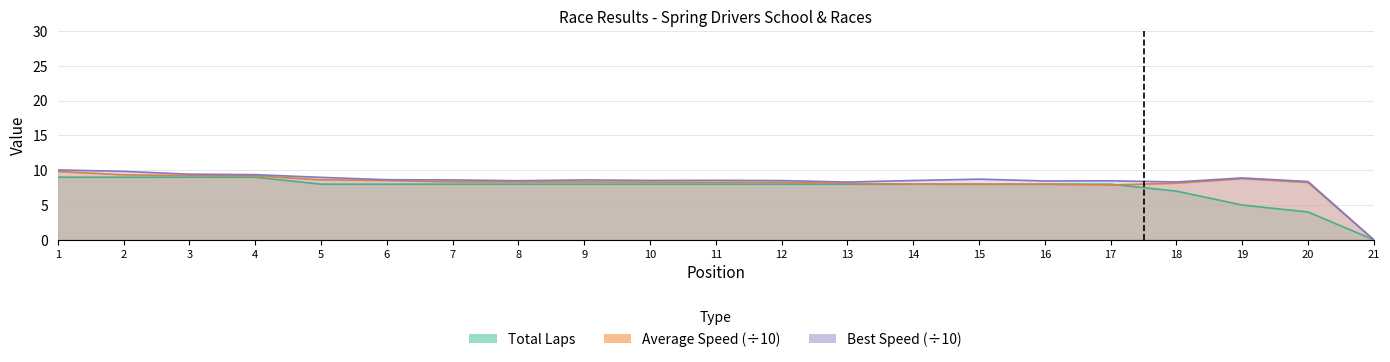

Reading right to left, list all the values displayed in this chart.

Total Laps: 21=0.0	20=4.0	19=5.0	18=7.0	17=8.0	16=8.0	15=8.0	14=8.0	13=8.0	12=8.0	11=8.0	10=8.0	9=8.0	8=8.0	7=8.0	6=8.0	5=8.0	4=9.0	3=9.0	2=9.0	1=9.0
Best Speed: 21=0.0	20=8.4	19=8.9	18=8.3	17=8.5	16=8.5	15=8.7	14=8.5	13=8.3	12=8.5	11=8.6	10=8.5	9=8.6	8=8.5	7=8.6	6=8.6	5=9.0	4=9.4	3=9.4	2=9.8	1=10.1
Average Speed: 21=0.0	20=8.3	19=8.8	18=8.1	17=7.9	16=8.0	15=8.0	14=8.0	13=8.1	12=8.3	11=8.3	10=8.3	9=8.3	8=8.3	7=8.3	6=8.5	5=8.6	4=9.2	3=9.2	2=9.3	1=9.8